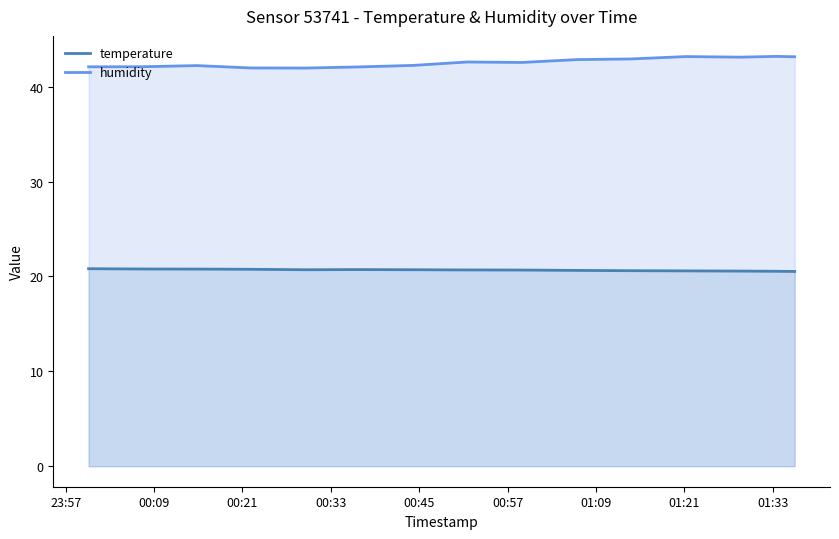

Which series has the largest total across all categories?

humidity